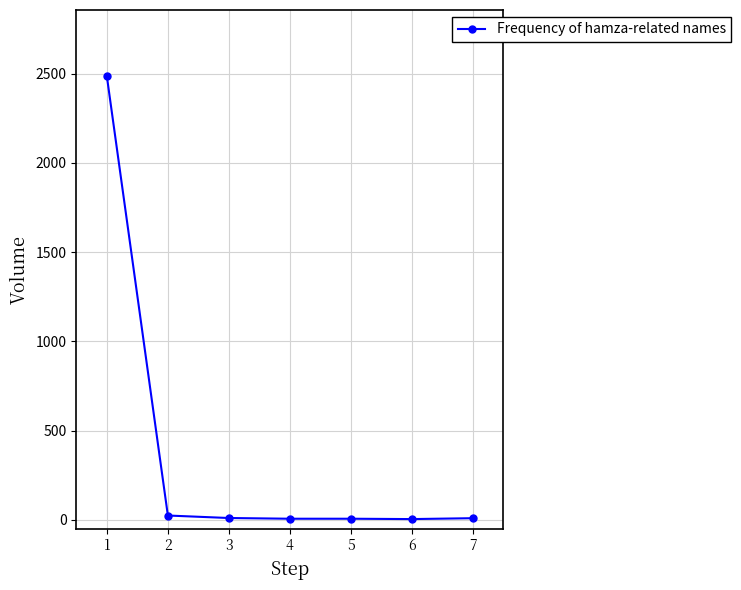

Where does the data first go above 9?

1